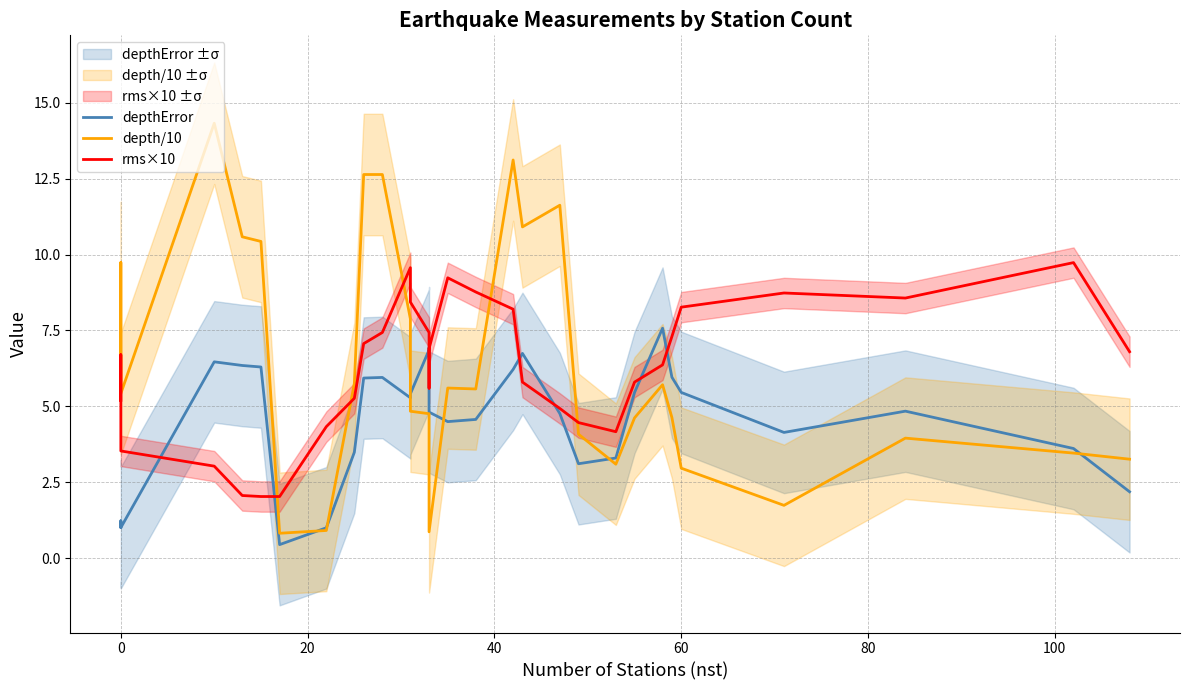

Which series has the widest spread of values?

depth/10